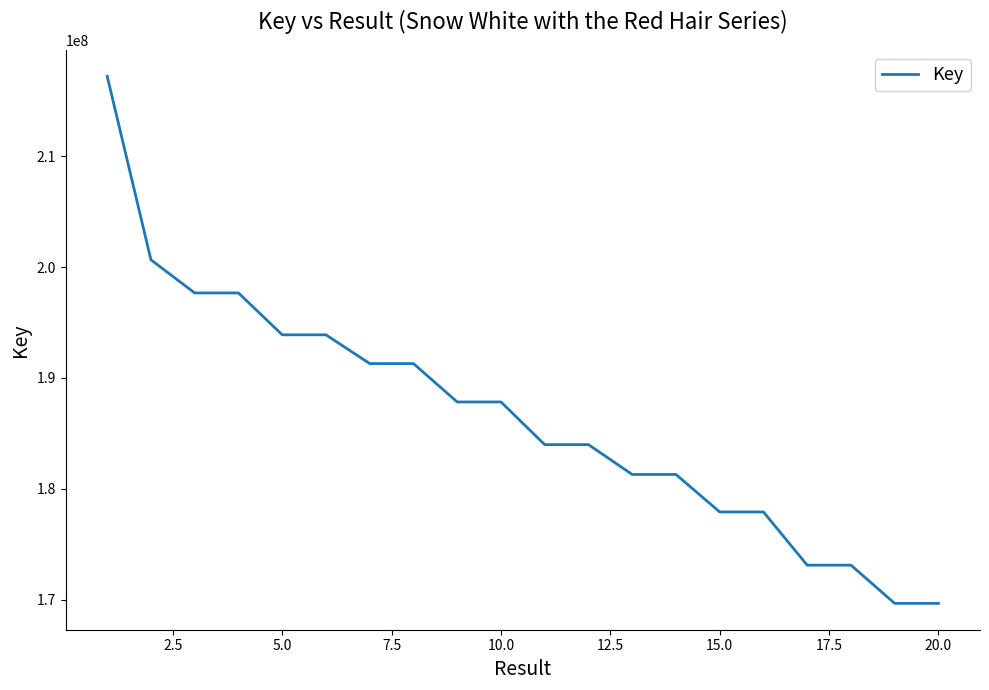

What is the difference between the maximum and minimum values?

47550886